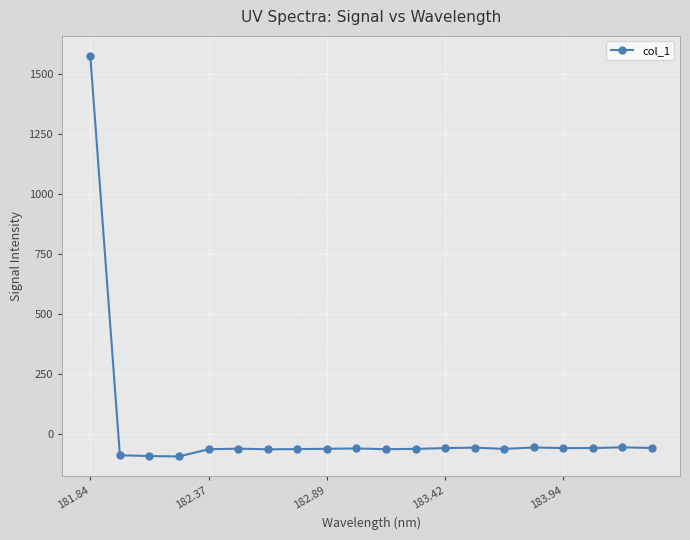

What is the sum of all values?

365.2